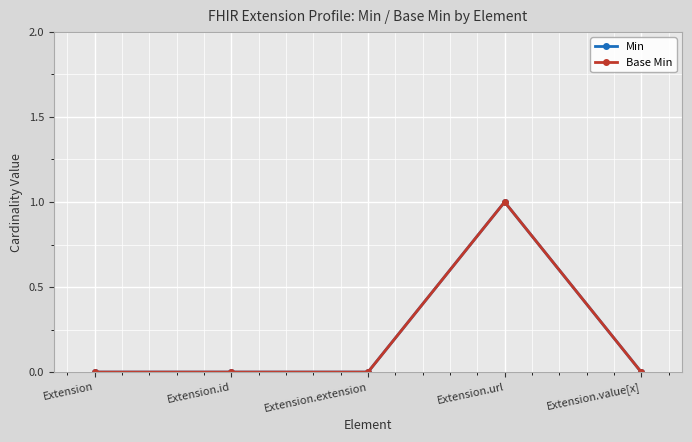

What is the label of the 5th point from the right?

Extension